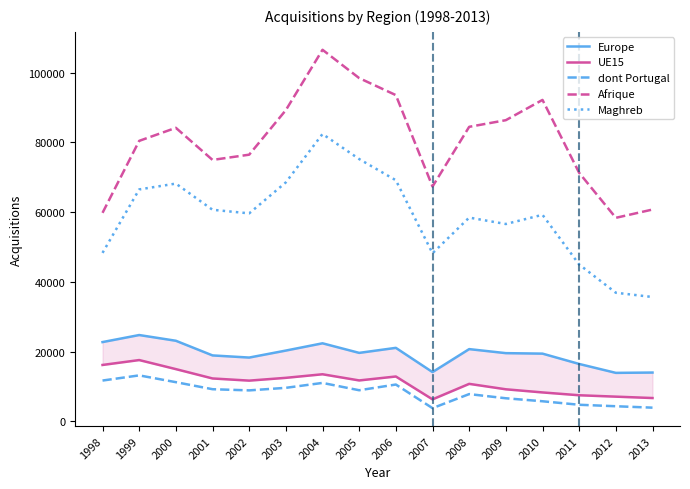

Is this an area chart (filled region under the line)?

No